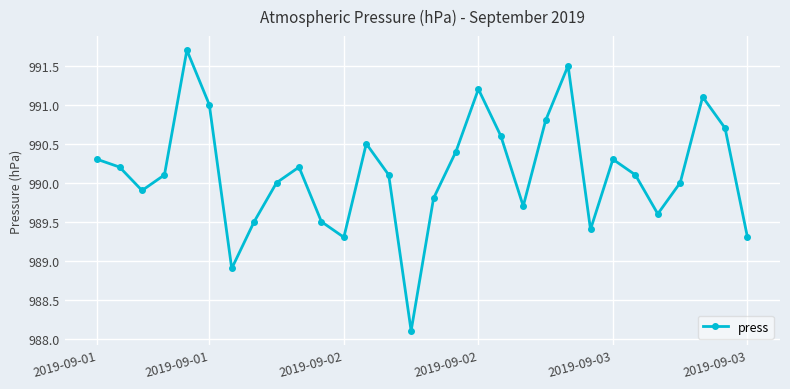

Does the chart display data point markers on the line(s)?

Yes